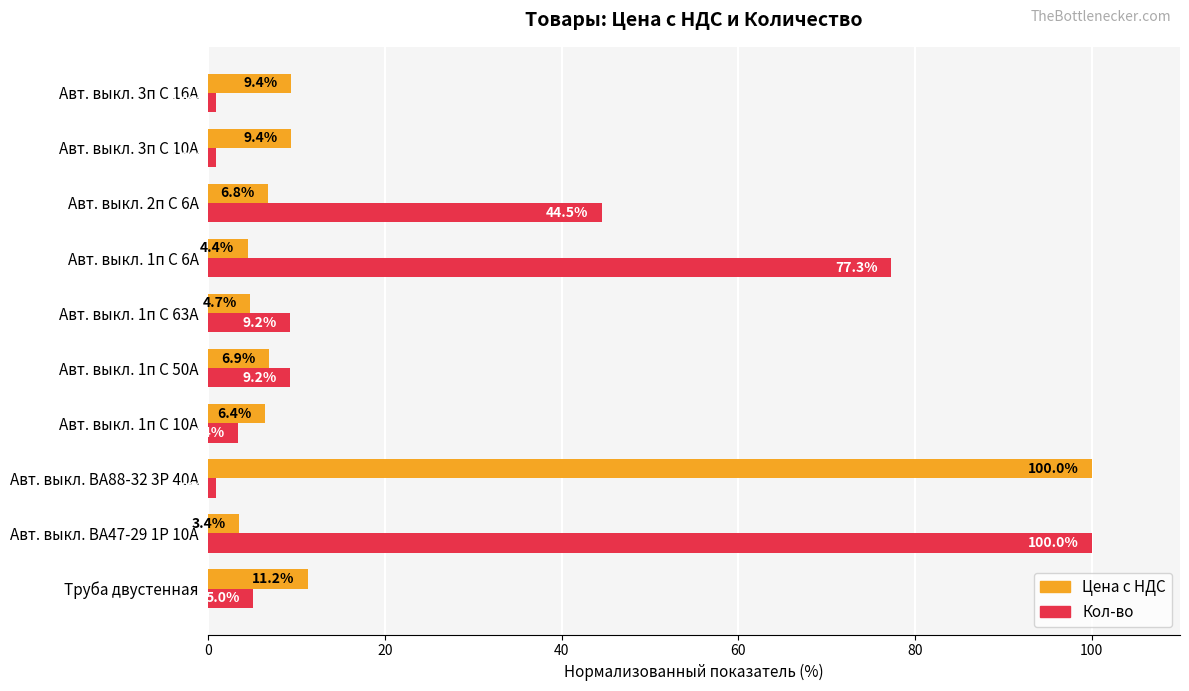

What is the maximum value shown in the chart?

100.0